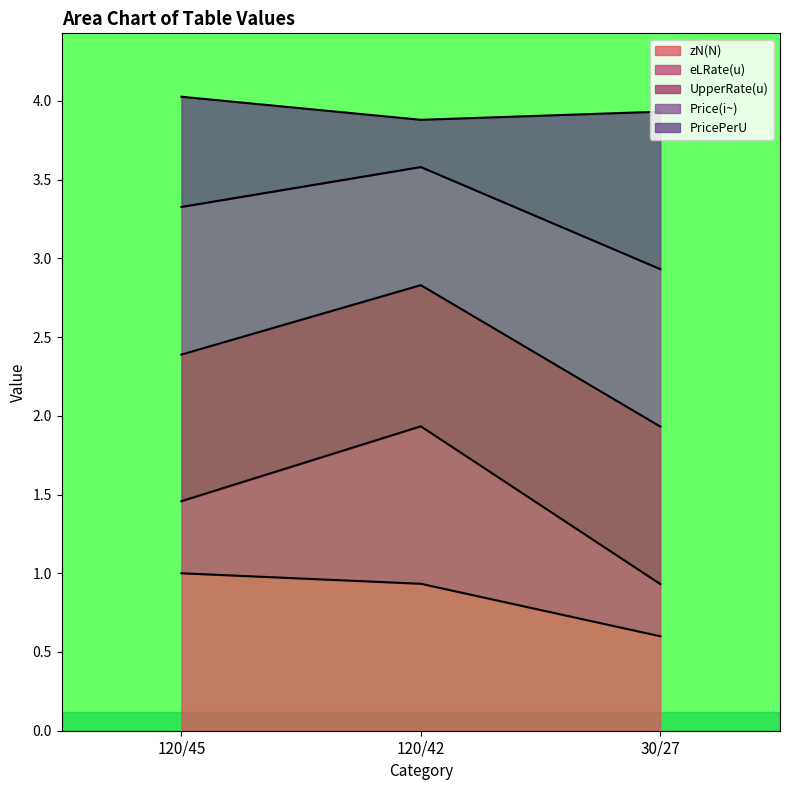

Which series has the largest range (max minus min)?

PricePerU